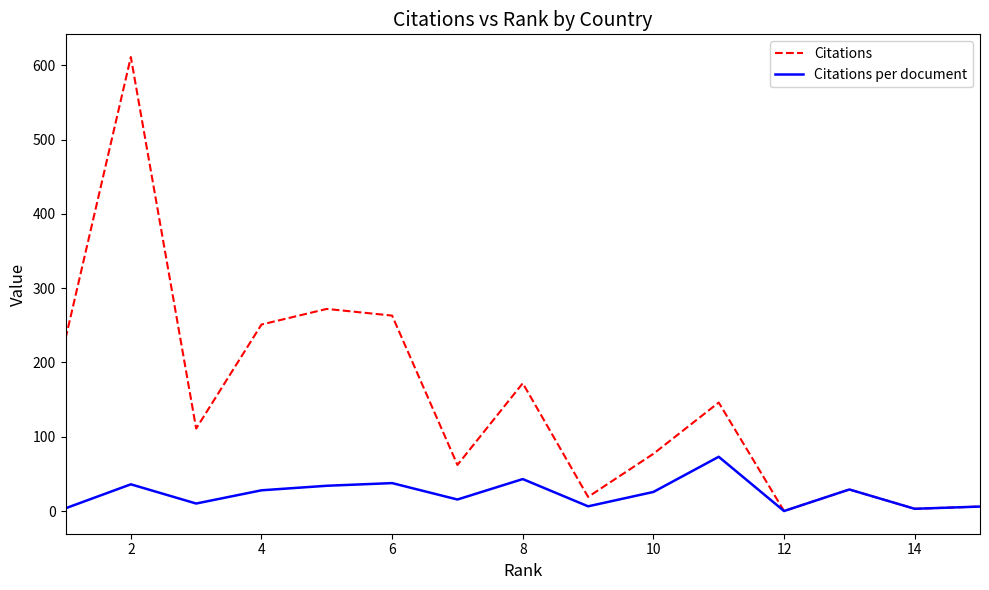

Which series has the largest range (max minus min)?

Citations